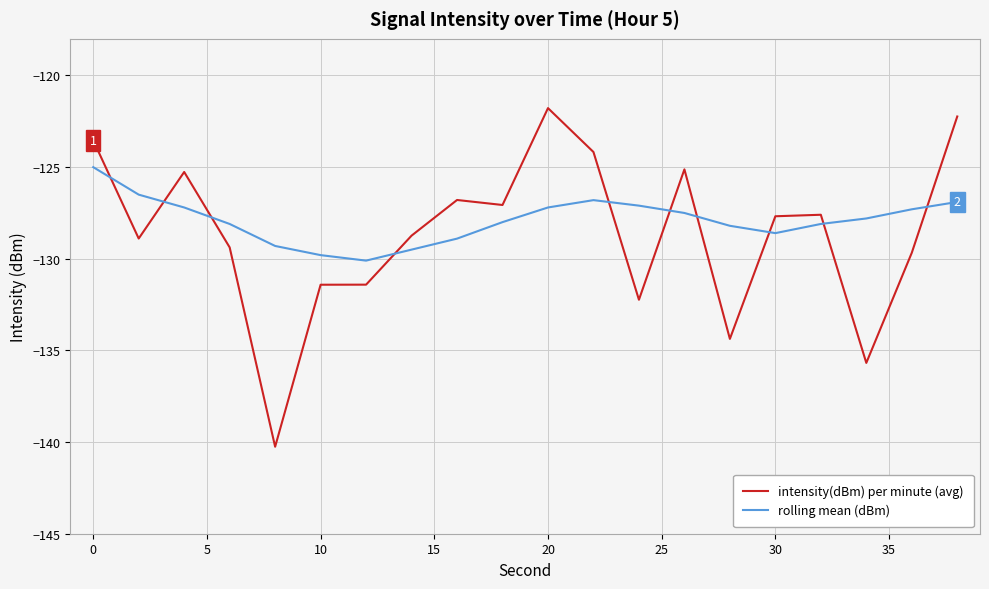

Which series has the largest range (max minus min)?

intensity(dBm) per minute (avg)